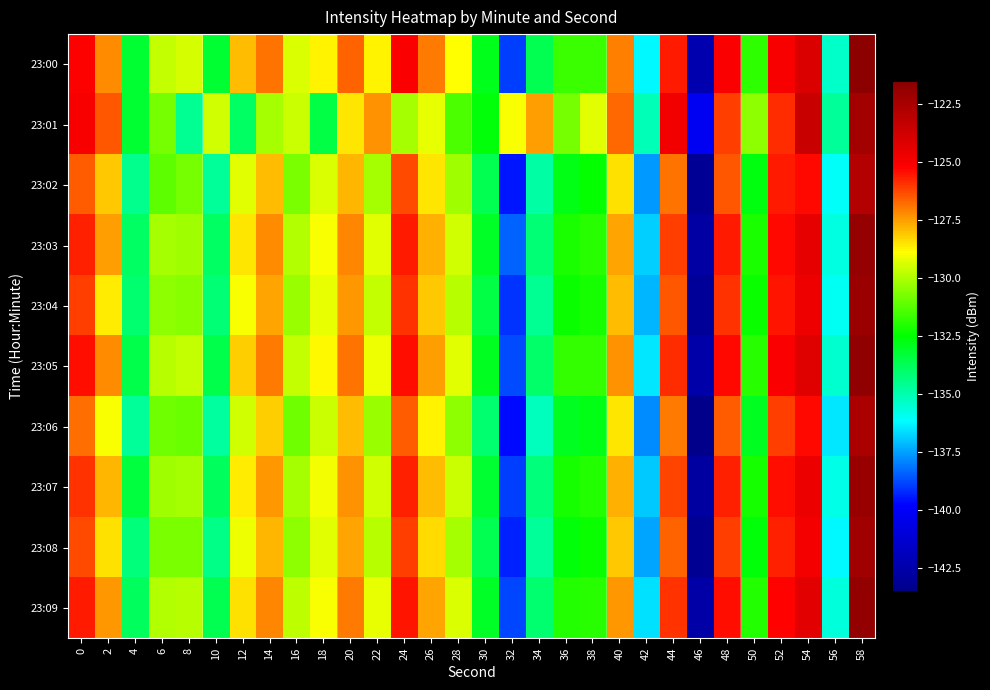

Reading left to right, extract all data points from this chart.

23:00: 0=-125.2	2=-127.2	4=-133.2	6=-129.7	8=-129.4	10=-133.3	12=-127.9	14=-126.8	16=-129.3	18=-128.6	20=-126.6	22=-128.7	24=-125.1	26=-127.0	28=-128.8	30=-132.9	32=-138.9	34=-133.7	36=-131.7	38=-131.7	40=-127.0	42=-136.3	44=-125.6	46=-142.4	48=-125.1	50=-131.8	52=-125.0	54=-124.0	56=-135.4	58=-121.7
23:01: 0=-125.0	2=-126.4	4=-133.2	6=-130.8	8=-134.6	10=-129.6	12=-133.9	14=-130.2	16=-129.6	18=-133.5	20=-128.5	22=-127.3	24=-130.1	26=-129.2	28=-131.4	30=-132.6	32=-128.9	34=-127.5	36=-130.8	38=-129.3	40=-126.7	42=-135.1	44=-124.8	46=-140.2	48=-126.1	50=-130.5	52=-125.8	54=-123.5	56=-134.7	58=-122.3
23:02: 0=-126.5	2=-128.1	4=-134.5	6=-131.2	8=-130.8	10=-134.7	12=-129.3	14=-127.9	16=-130.7	18=-129.4	20=-127.8	22=-130.1	24=-126.3	26=-128.5	28=-130.2	30=-133.7	32=-139.5	34=-134.9	36=-132.8	38=-132.5	40=-128.4	42=-137.6	44=-126.9	46=-143.1	48=-126.4	50=-132.7	52=-125.6	54=-125.3	56=-136.1	58=-122.8
23:03: 0=-125.7	2=-127.5	4=-133.9	6=-130.1	8=-130.2	10=-133.9	12=-128.5	14=-127.2	16=-130.0	18=-128.9	20=-127.1	22=-129.3	24=-125.6	26=-127.7	28=-129.5	30=-133.1	32=-138.4	34=-134.2	36=-132.1	38=-131.9	40=-127.6	42=-136.8	44=-126.1	46=-142.7	48=-125.6	50=-132.1	52=-125.3	54=-124.5	56=-135.7	58=-121.9
23:04: 0=-126.1	2=-128.6	4=-134.1	6=-130.5	8=-130.6	10=-134.2	12=-128.9	14=-127.6	16=-130.3	18=-129.2	20=-127.4	22=-129.7	24=-125.9	26=-128.1	28=-129.9	30=-133.5	32=-139.1	34=-134.6	36=-132.4	38=-132.2	40=-127.9	42=-137.2	44=-126.4	46=-143.0	48=-125.9	50=-132.4	52=-125.5	54=-124.7	56=-136.0	58=-122.1
23:05: 0=-125.4	2=-127.2	4=-133.6	6=-129.9	8=-129.7	10=-133.6	12=-128.2	14=-127.0	16=-129.7	18=-128.8	20=-126.9	22=-129.1	24=-125.4	26=-127.5	28=-129.3	30=-133.0	32=-138.7	34=-134.0	36=-131.8	38=-131.8	40=-127.3	42=-136.5	44=-125.8	46=-142.5	48=-125.3	50=-131.9	52=-125.1	54=-124.2	56=-135.5	58=-121.7
23:06: 0=-126.8	2=-128.9	4=-134.7	6=-130.9	8=-131.0	10=-134.8	12=-129.5	14=-128.2	16=-130.9	18=-129.6	20=-127.9	22=-130.3	24=-126.5	26=-128.7	28=-130.5	30=-134.1	32=-139.7	34=-135.2	36=-133.0	38=-132.8	40=-128.5	42=-137.8	44=-127.0	46=-143.5	48=-126.5	50=-133.0	52=-126.1	54=-125.3	56=-136.5	58=-122.6
23:07: 0=-125.9	2=-127.8	4=-133.4	6=-130.2	8=-130.1	10=-133.8	12=-128.6	14=-127.4	16=-130.1	18=-129.0	20=-127.3	22=-129.5	24=-125.7	26=-127.9	28=-129.6	30=-133.2	32=-138.9	34=-134.3	36=-132.2	38=-132.0	40=-127.7	42=-136.9	44=-126.2	46=-142.8	48=-125.7	50=-132.2	52=-125.4	54=-124.6	56=-135.8	58=-122.0
23:08: 0=-126.3	2=-128.4	4=-134.3	6=-130.7	8=-130.7	10=-134.4	12=-129.1	14=-127.8	16=-130.5	18=-129.3	20=-127.6	22=-129.9	24=-126.1	26=-128.3	28=-130.1	30=-133.7	32=-139.3	34=-134.7	36=-132.6	38=-132.4	40=-128.1	42=-137.4	44=-126.6	46=-143.2	48=-126.1	50=-132.6	52=-125.7	54=-124.9	56=-136.2	58=-122.2
23:09: 0=-125.6	2=-127.4	4=-133.8	6=-130.0	8=-129.9	10=-133.7	12=-128.4	14=-127.1	16=-129.8	18=-128.9	20=-127.0	22=-129.2	24=-125.5	26=-127.6	28=-129.4	30=-133.1	32=-138.8	34=-134.1	36=-132.0	38=-131.9	40=-127.4	42=-136.6	44=-125.9	46=-142.6	48=-125.4	50=-132.0	52=-125.2	54=-124.3	56=-135.6	58=-121.8